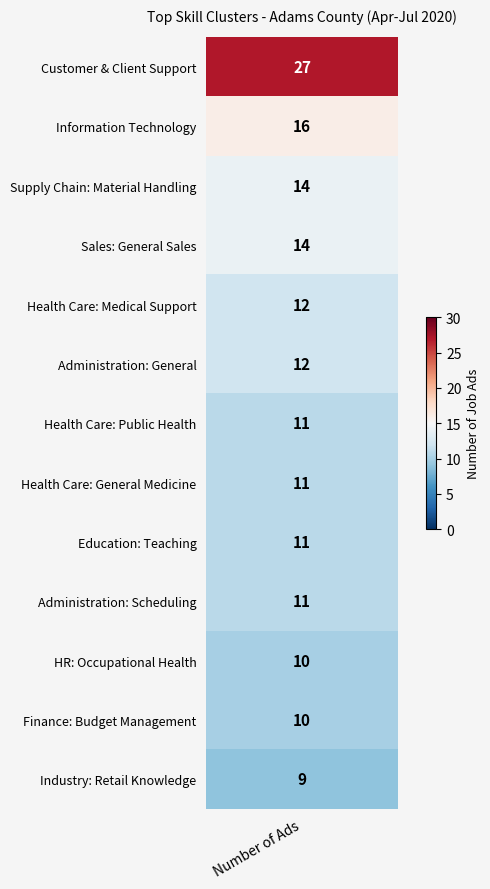

What is the sum of all values?

168